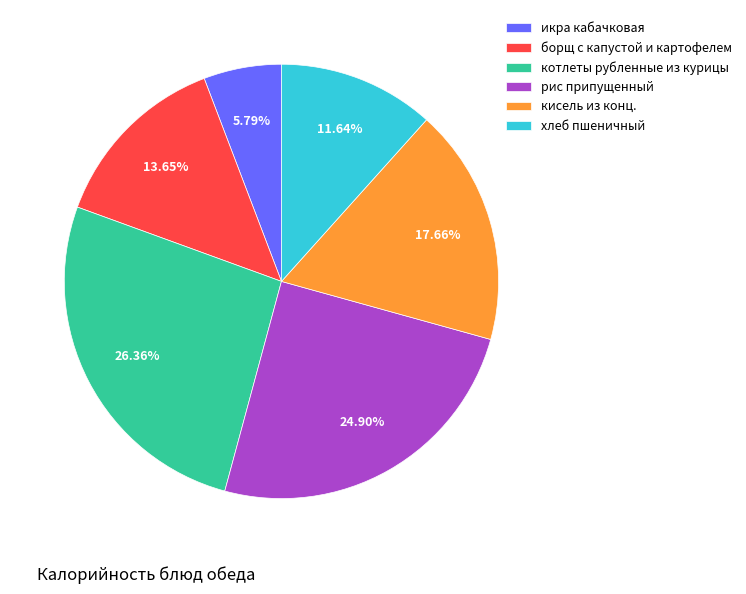

Is рис припущенный the majority of the pie?

No